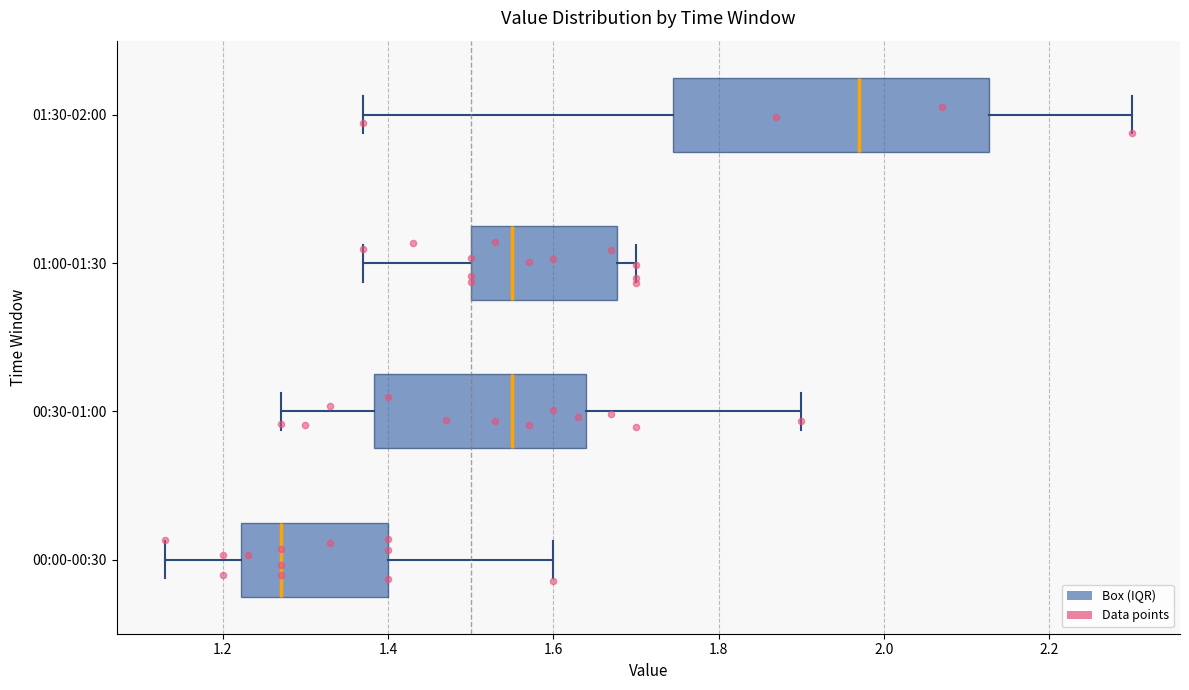

Where does the right whisker of the box for 01:00-01:30 end on the x-axis? The values are not printed on the chart, so give them approximately, as read against the axis.

1.70